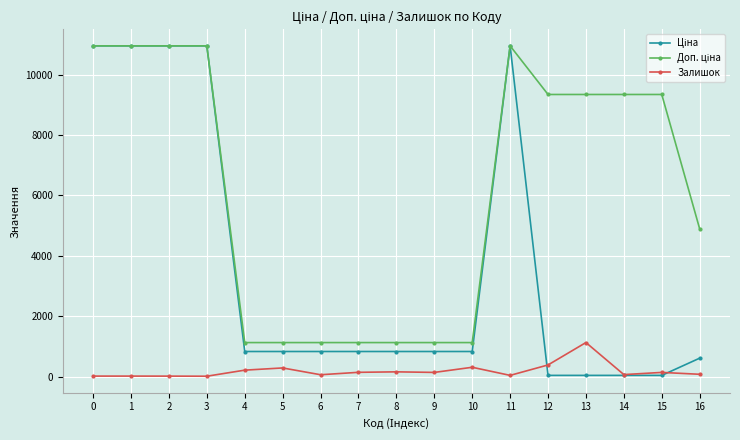

What is the maximum value shown in the chart?

10952.0